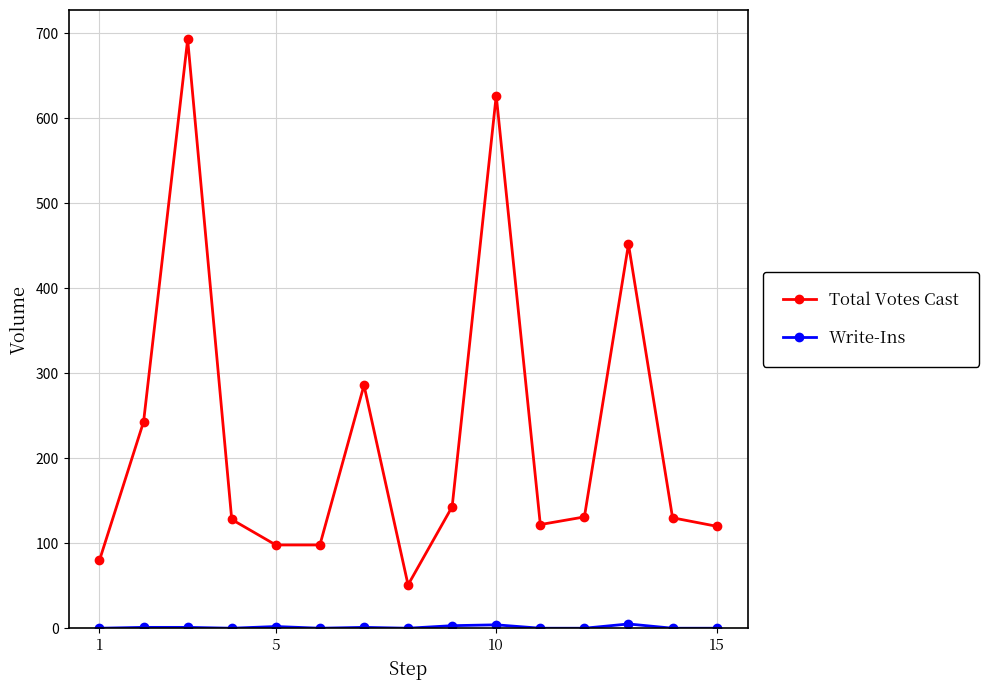

Which series has the largest range (max minus min)?

Total Votes Cast